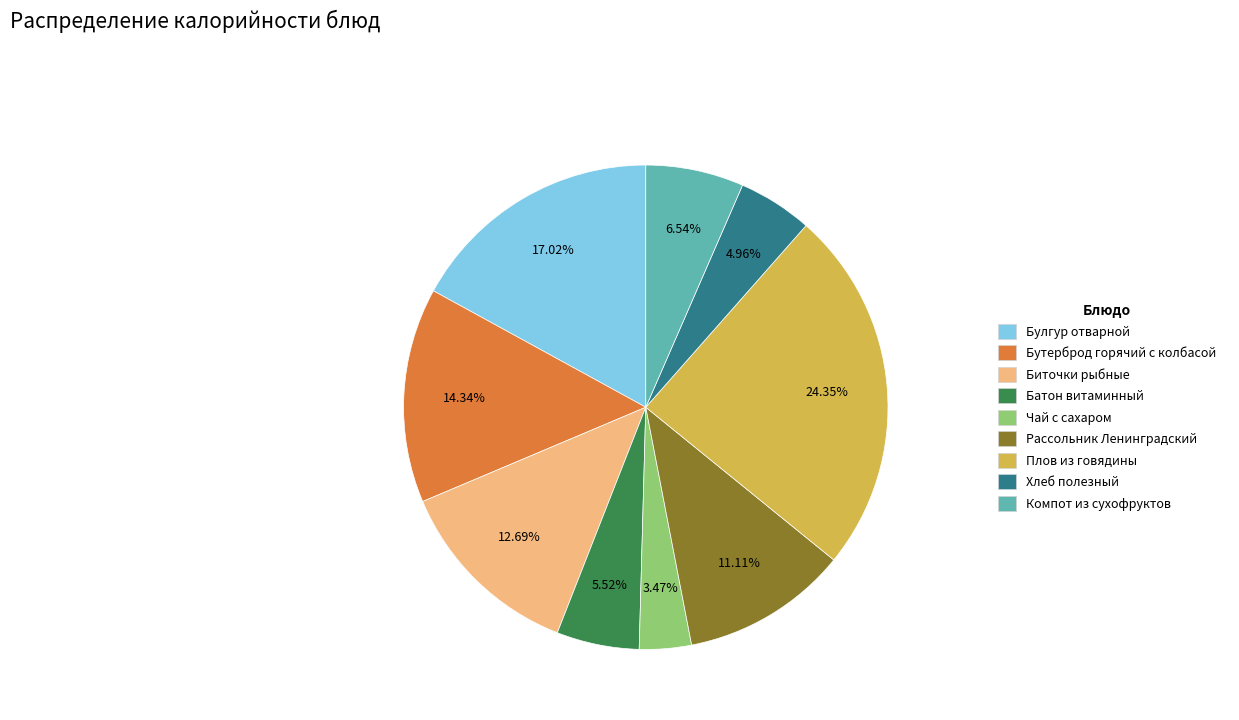

To the nearest percent, what is the difference between the Хлеб полезный and Биточки рыбные slice percentages?

8%